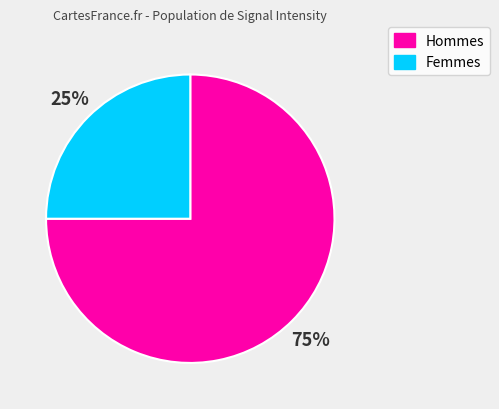

Rank the categories by value from lowest to highest.

Femmes, Hommes